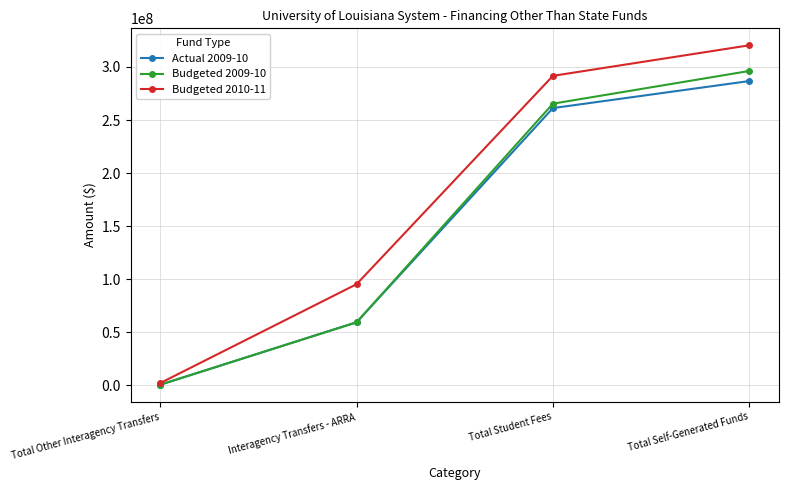

How many series are shown in this chart?

3